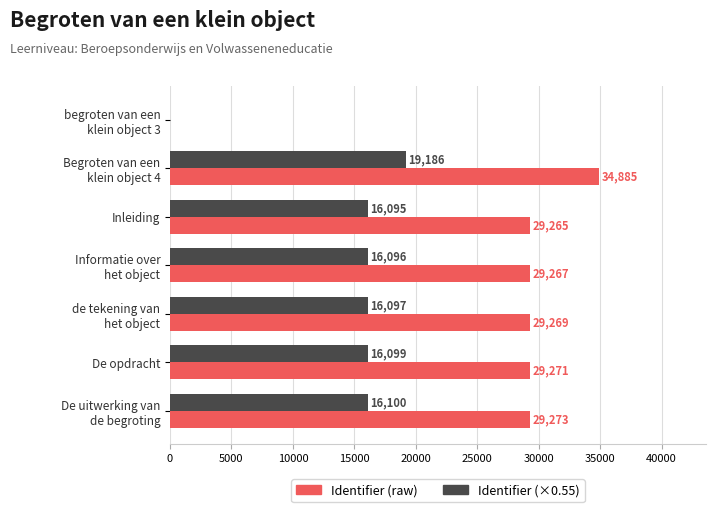

Where is Identifier (×0.55) nearest to the value 9593?

Inleiding